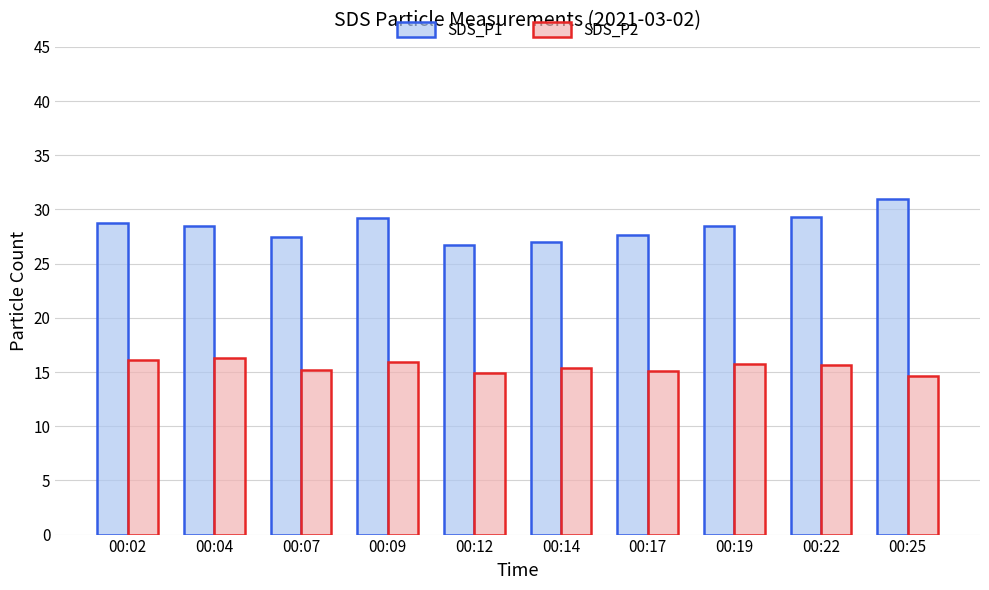

What is the value of the SDS_P1 bar at the 1st from the left?

28.8